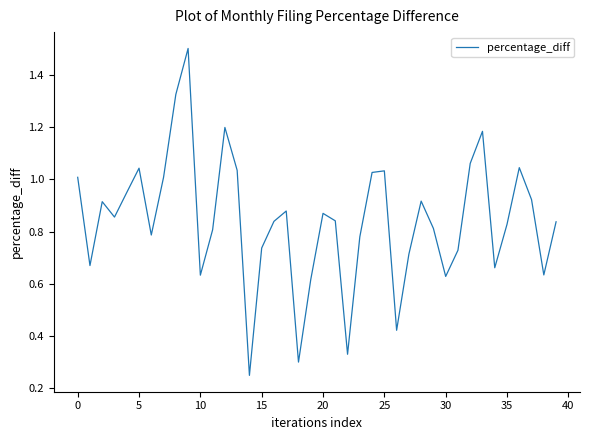

What is the greatest value displayed?

1.5